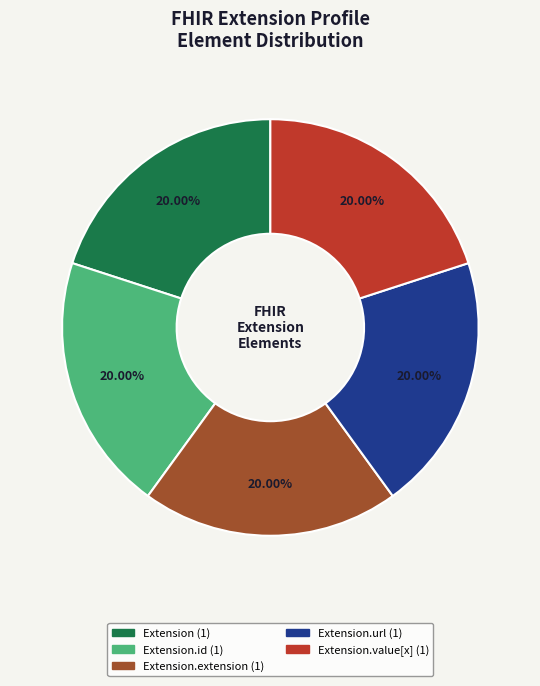

Is there any slice that represents more than half of the pie?

No